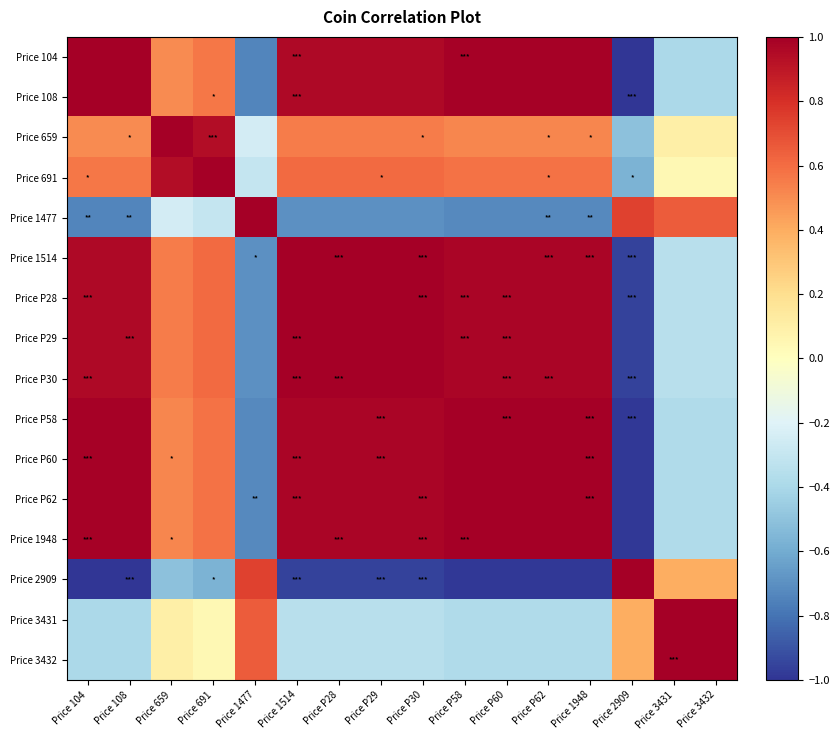

At Price P30, list the series in order from smallest to largest.

Price 2909, Price 1477, Price 3431, Price 3432, Price 659, Price 691, Price 104, Price 108, Price P58, Price P60, Price P62, Price 1948, Price 1514, Price P28, Price P29, Price P30